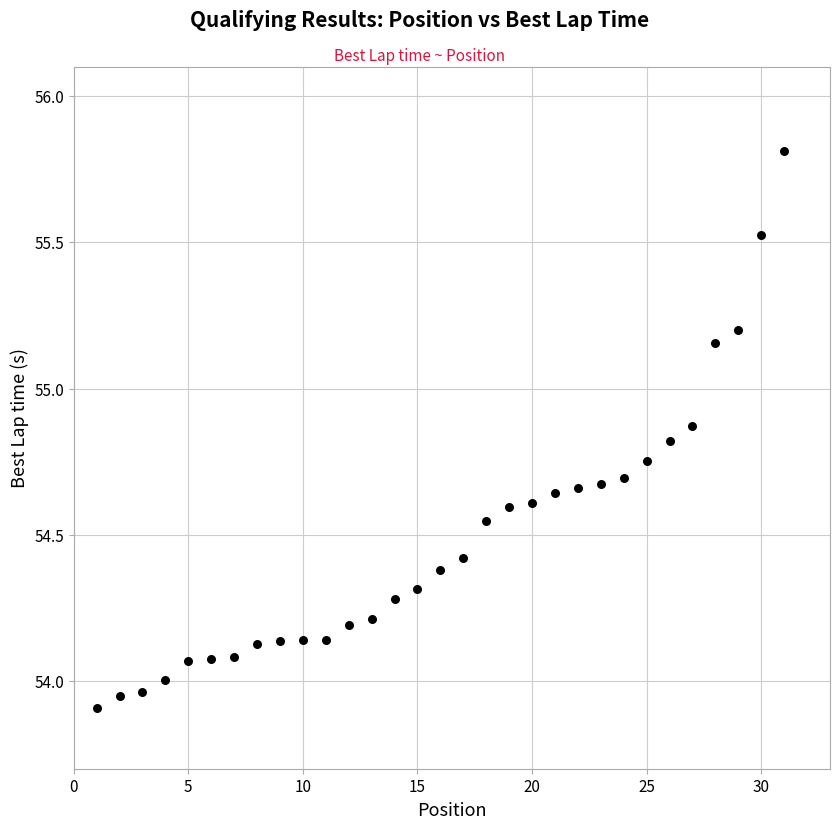

What is the range of Y values (max minus min)?

1.9